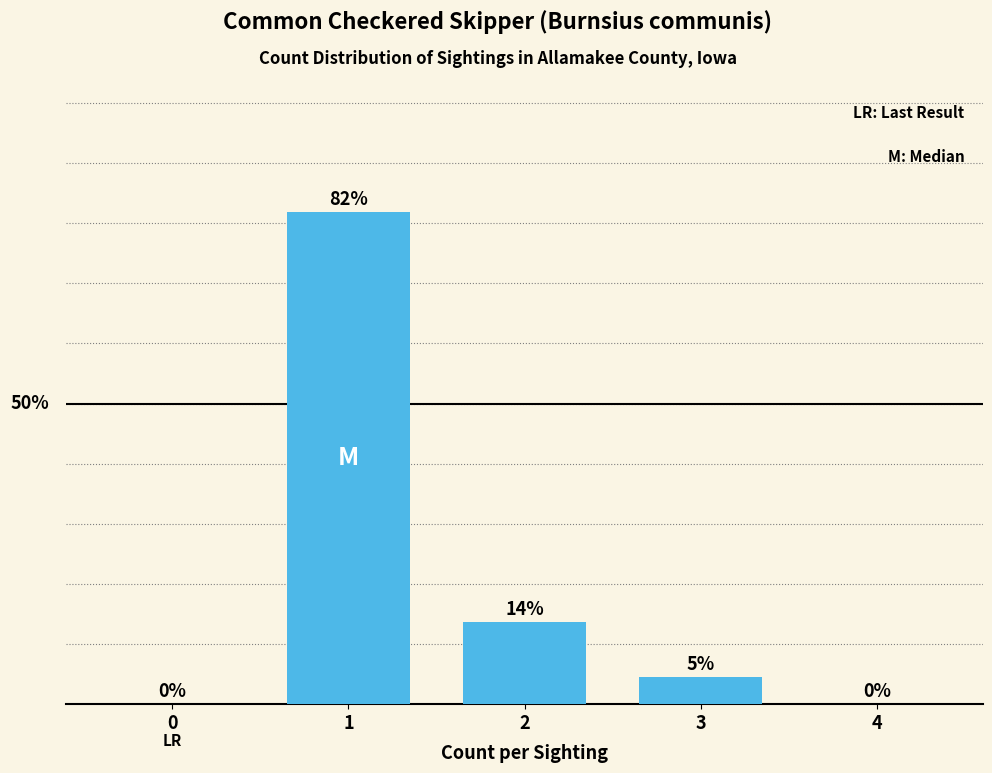

At which category does the chart reach its peak across all series?

1